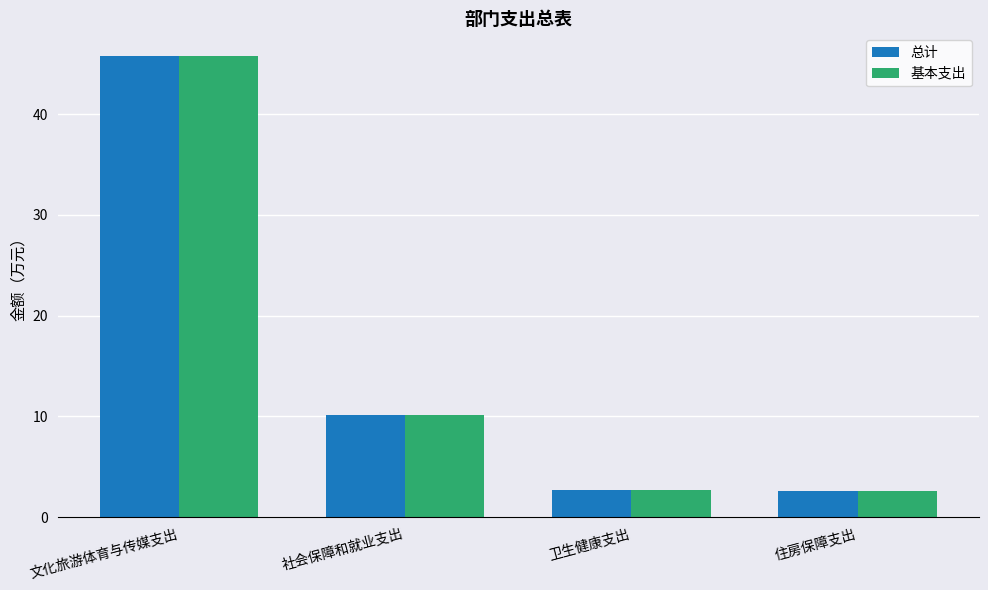

What is the label of the 3rd bar from the left?

卫生健康支出